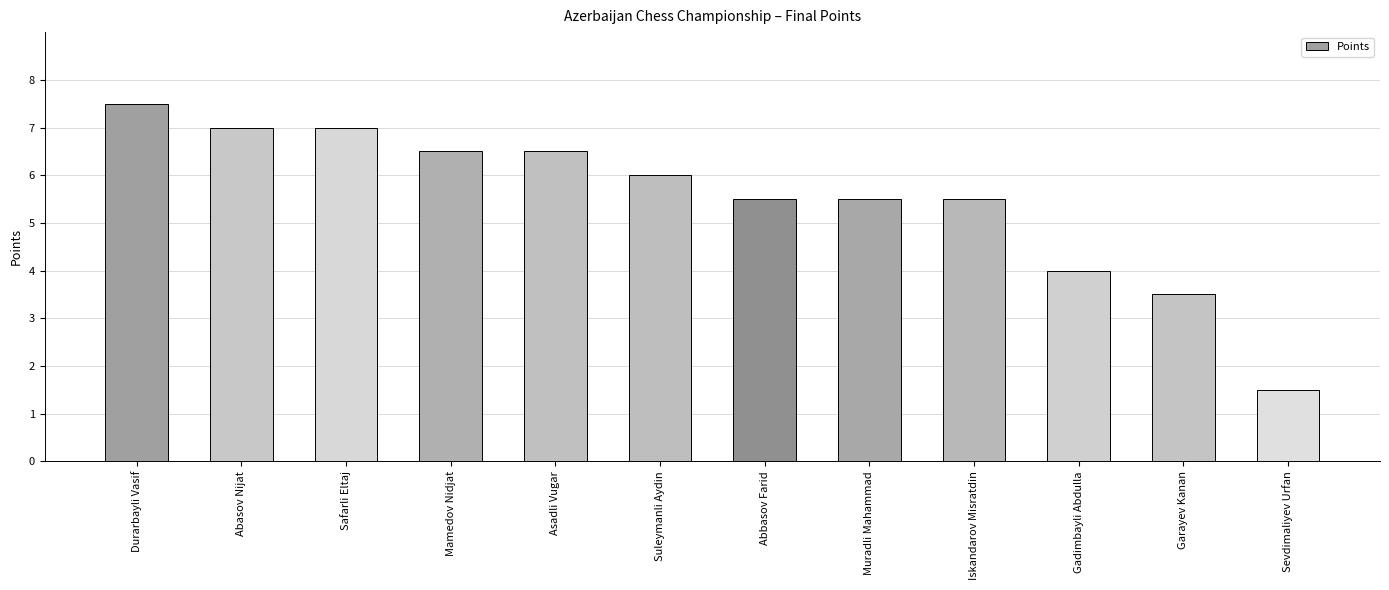

What is the difference between the maximum and minimum values?

6.0